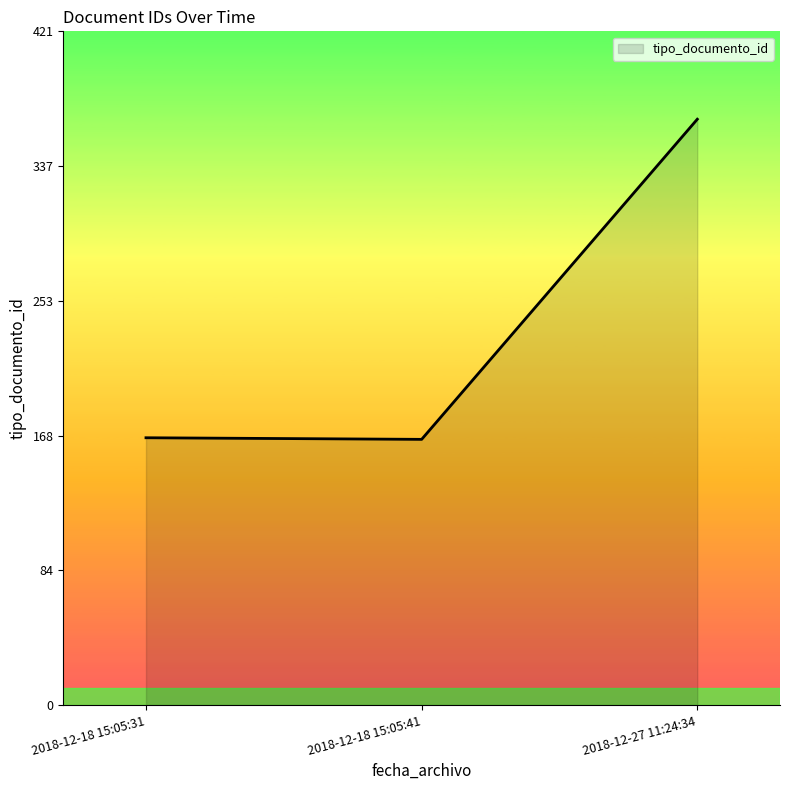

Count the number of categories in the chart.

3